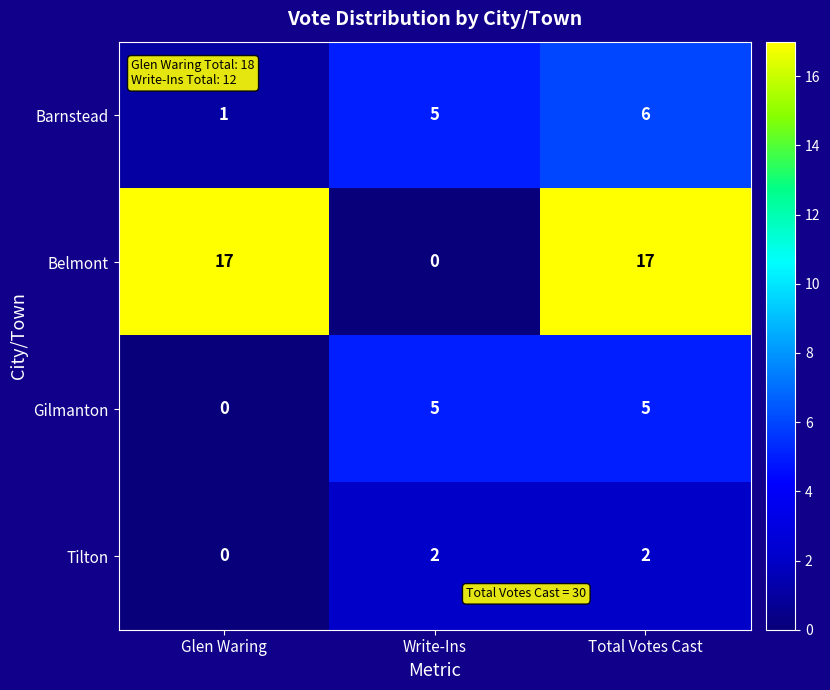

The value of Belmont at Glen Waring is 30. True or false?

False